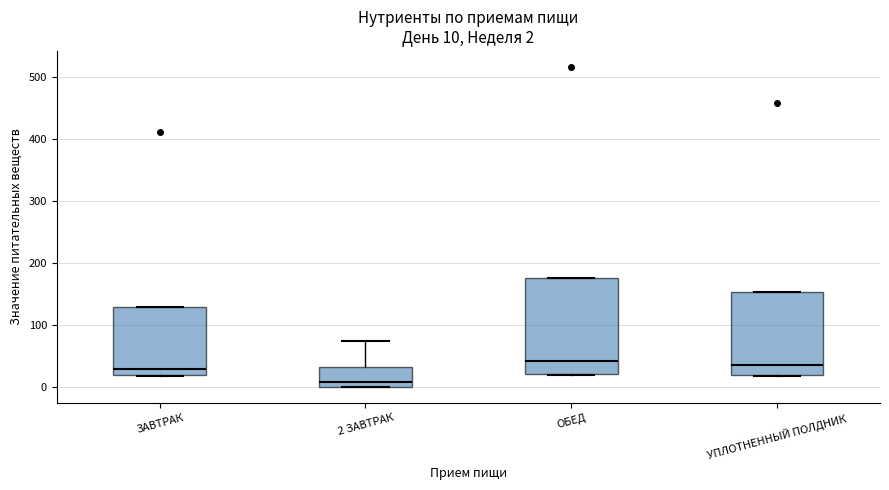

Which box is the tallest, from its lower edge to its upper edge?

ОБЕД